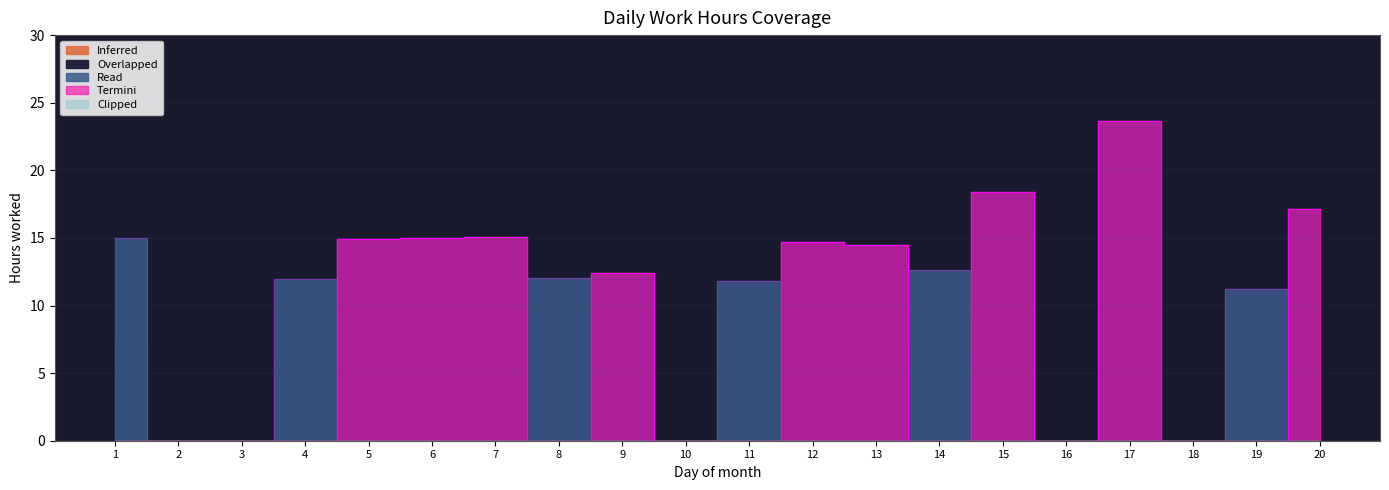

Rank the categories by Read value from highest to lowest.

17, 15, 20, 7, 1, 6, 5, 12, 13, 14, 9, 8, 4, 11, 19, 2, 3, 10, 16, 18